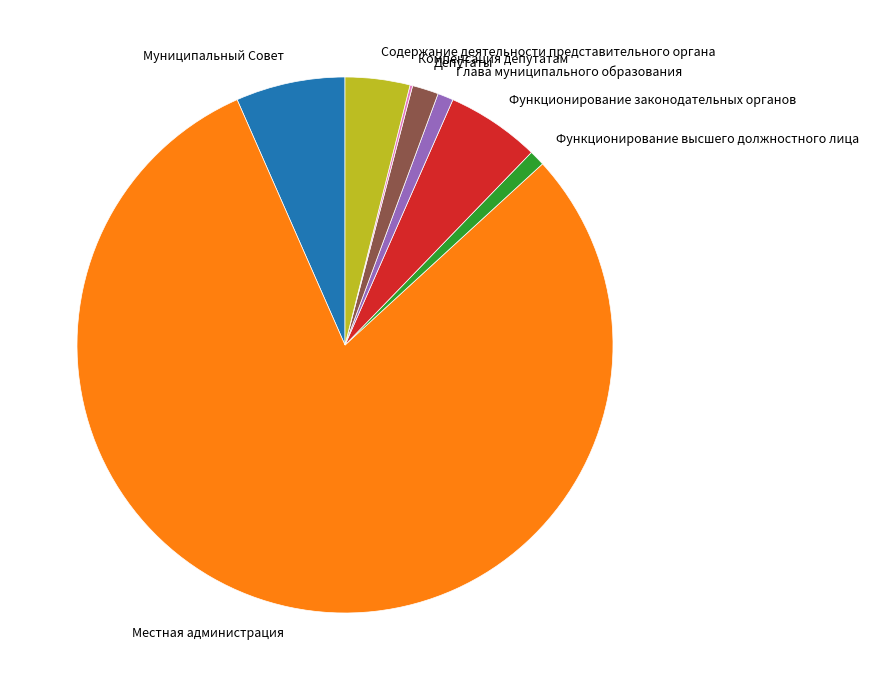

What is the ratio of the value at Муниципальный Совет to the value at Глава муниципального образования?

6.9